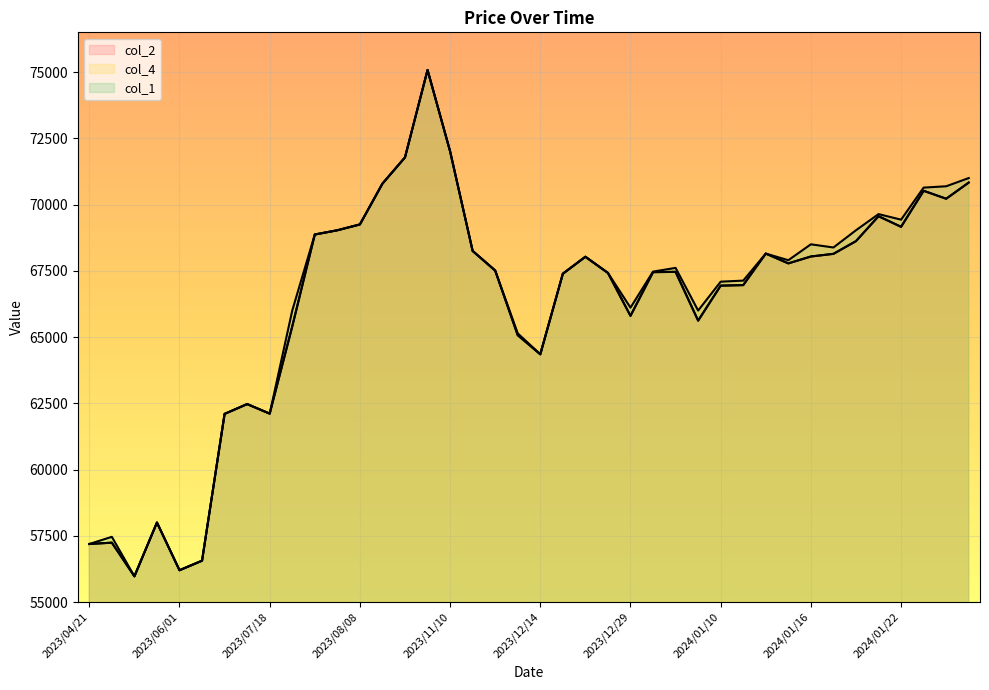

True or false: col_4 has more than 2 points higher than both neighbors.

True